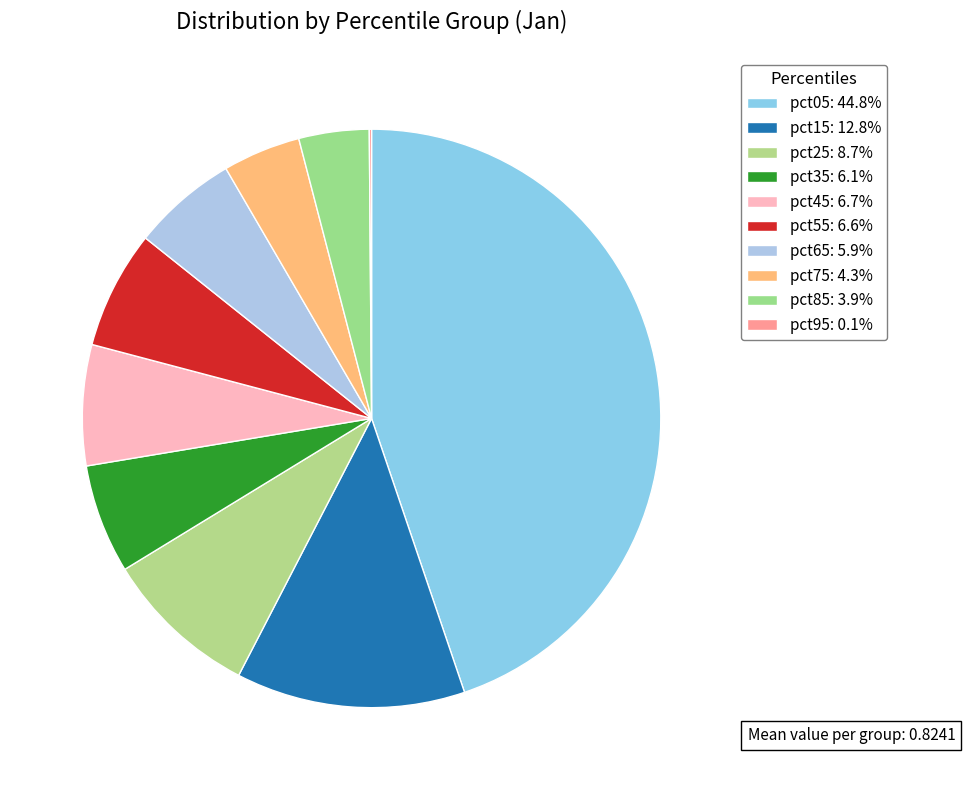

Which slice is the smallest?

pct95